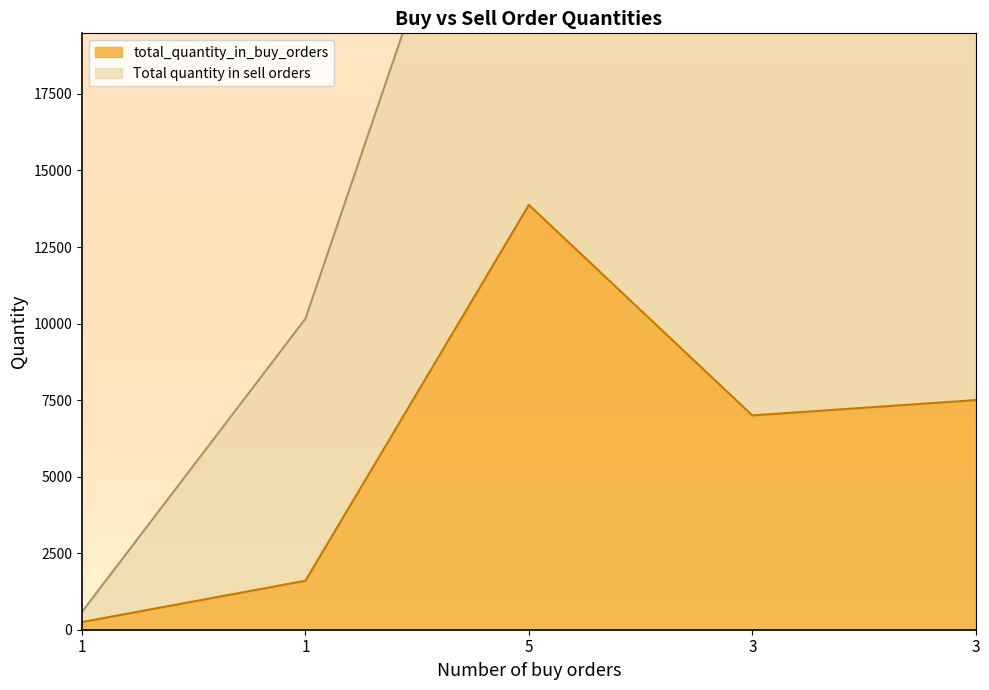

What is the label of the 4th point from the left?

3